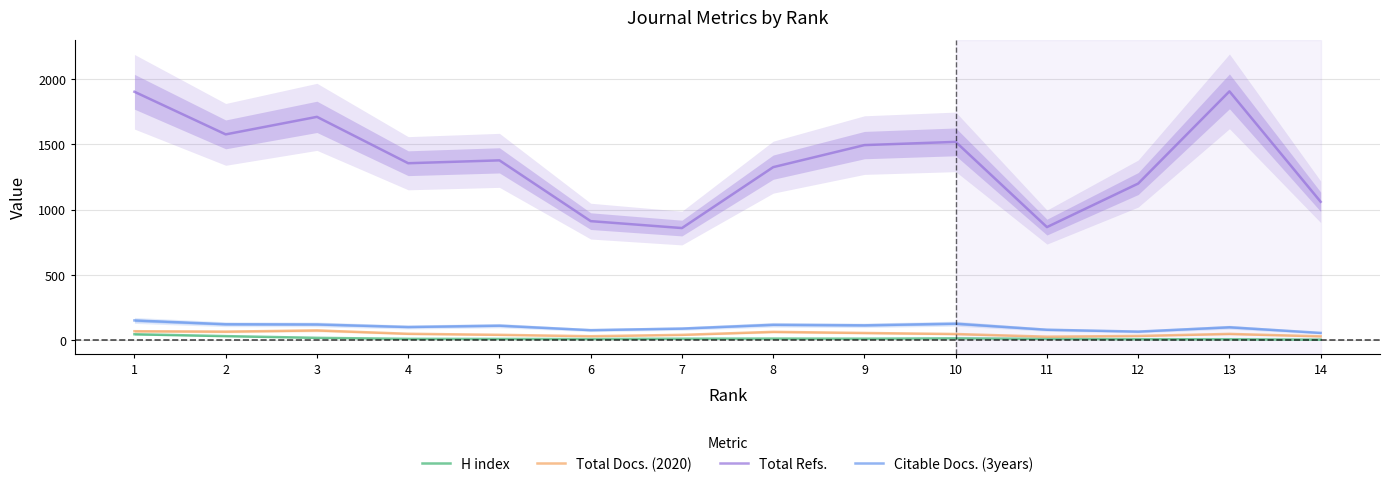

At which label does Total Refs. first exceed 1375?

1